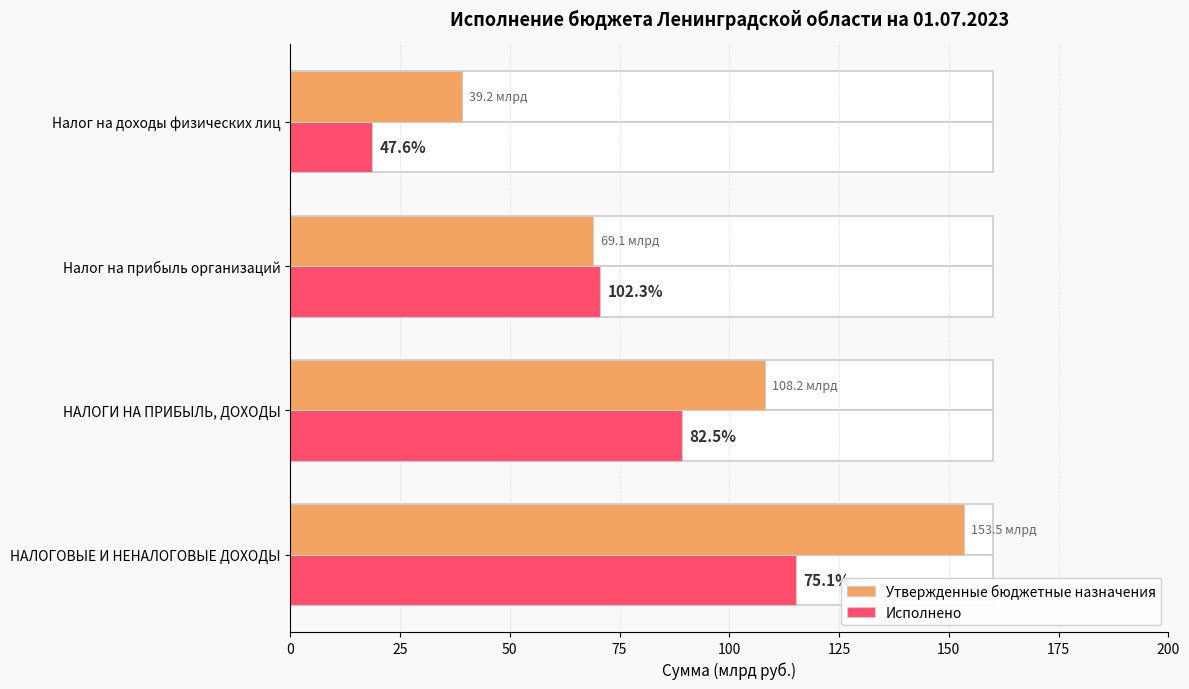

At Налог на доходы физических лиц, list the series in order from largest to smallest.

Утвержденные бюджетные назначения, Исполнено